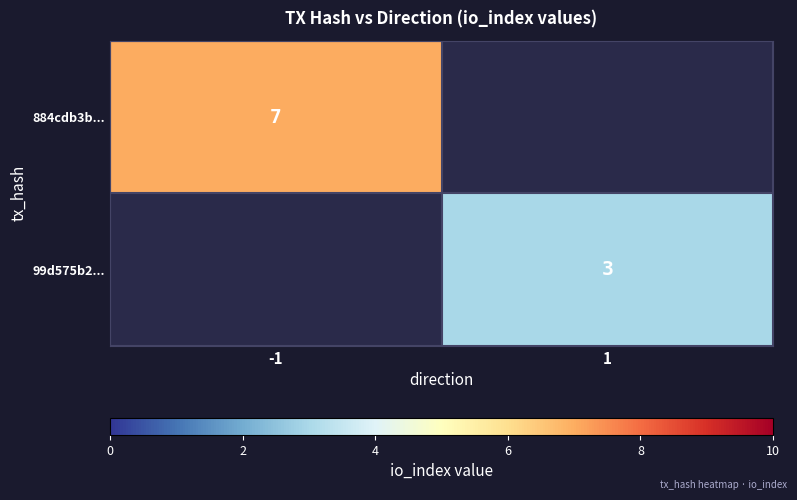

The value of 884cdb3b... at -1 is 7. True or false?

True